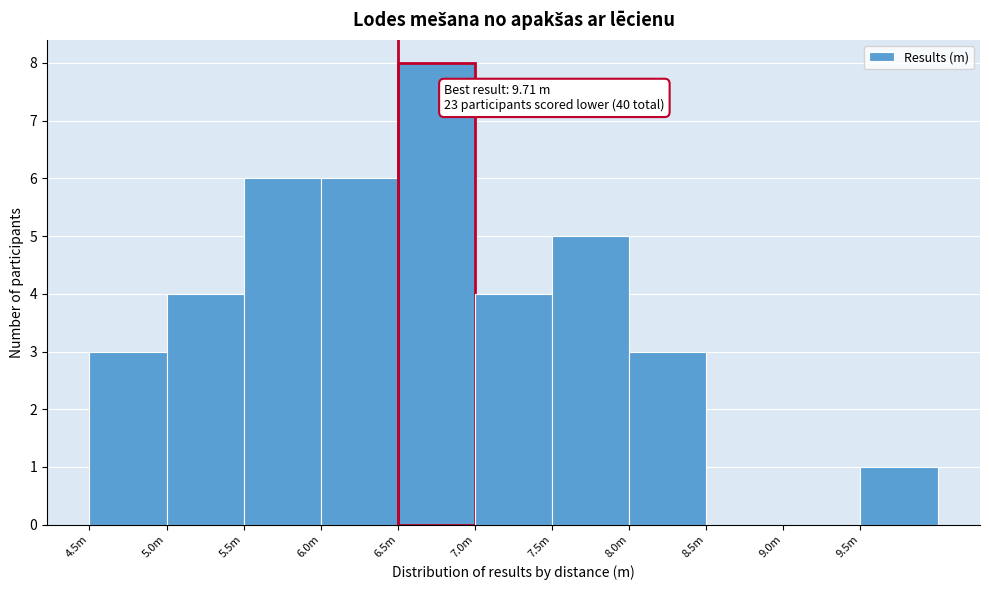

Reading left to right, what are all the values shown in this chart?

4.5m=3	5.0m=4	5.5m=6	6.0m=6	6.5m=8	7.0m=4	7.5m=5	8.0m=3	8.5m=0	9.0m=0	9.5m=1